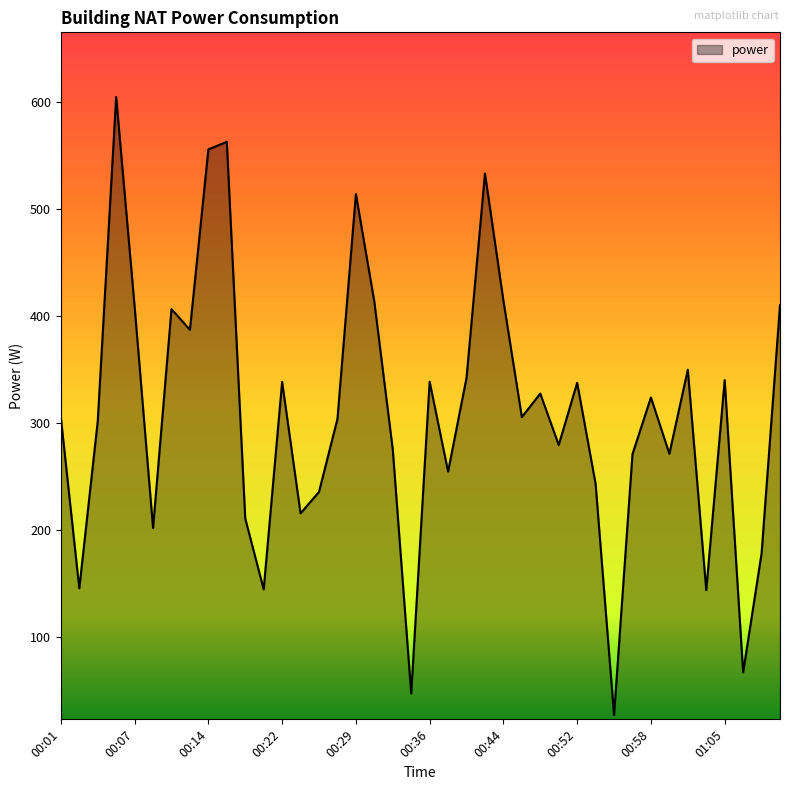

What is the minimum value shown in the chart?

26.7